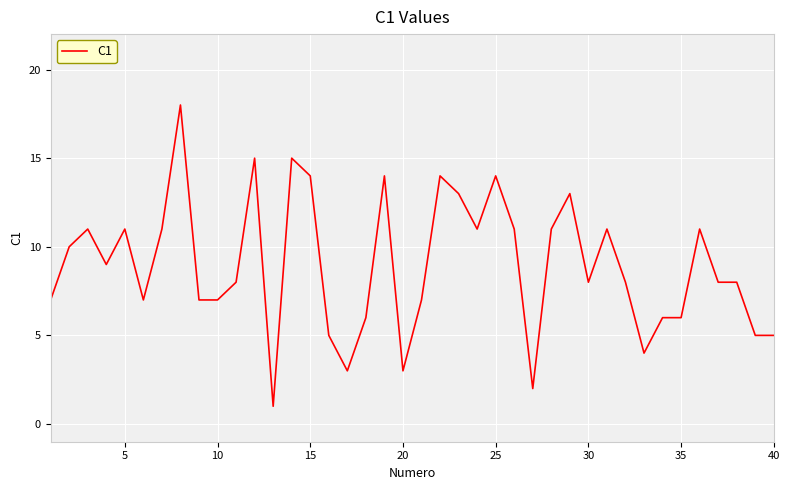

What is the greatest value displayed?

18